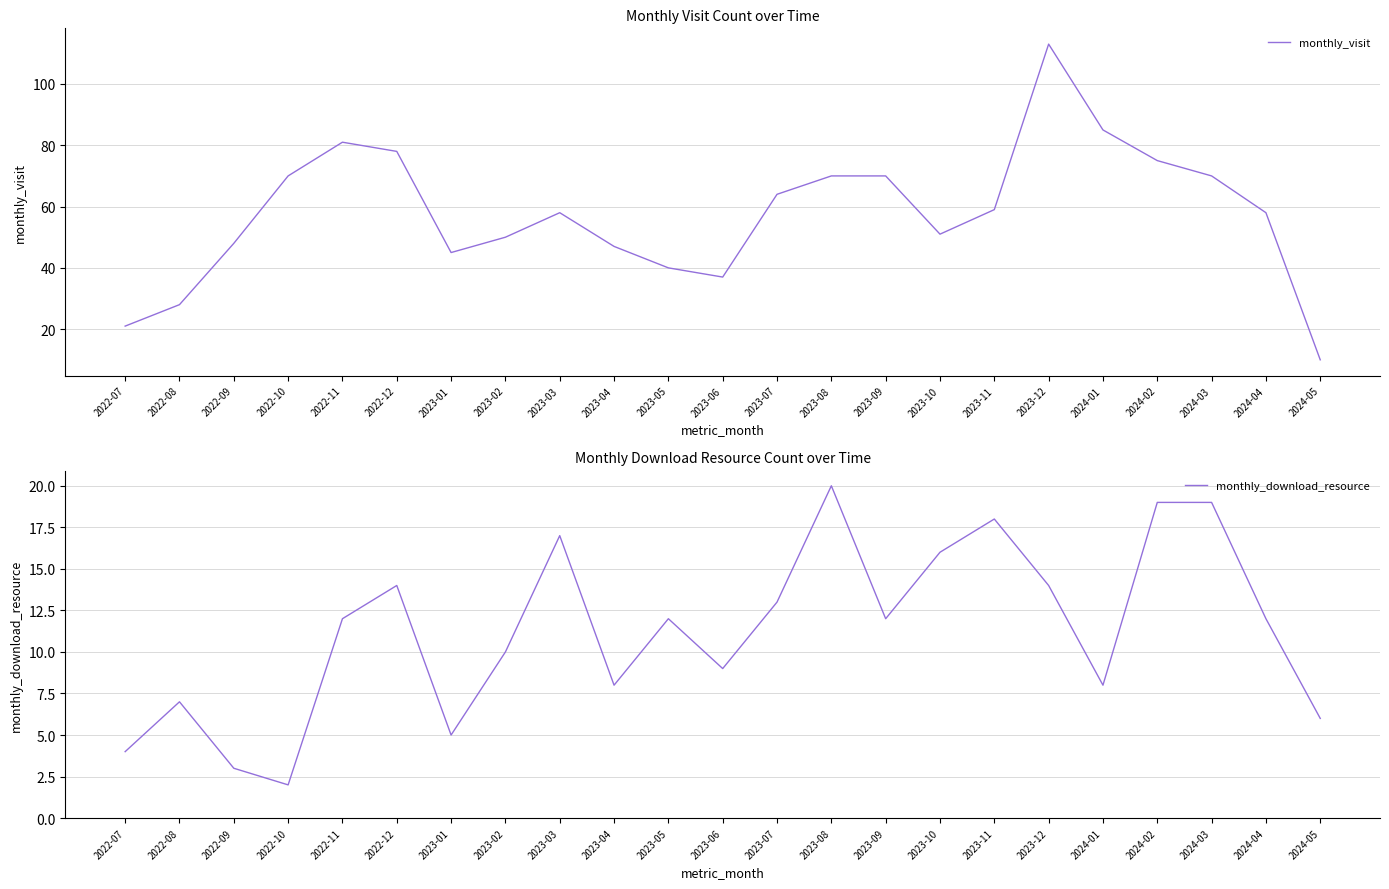

Reading right to left, extract all data points from this chart.

monthly_visit: 2024-05=10	2024-04=58	2024-03=70	2024-02=75	2024-01=85	2023-12=113	2023-11=59	2023-10=51	2023-09=70	2023-08=70	2023-07=64	2023-06=37	2023-05=40	2023-04=47	2023-03=58	2023-02=50	2023-01=45	2022-12=78	2022-11=81	2022-10=70	2022-09=48	2022-08=28	2022-07=21
monthly_download_resource: 2024-05=6	2024-04=12	2024-03=19	2024-02=19	2024-01=8	2023-12=14	2023-11=18	2023-10=16	2023-09=12	2023-08=20	2023-07=13	2023-06=9	2023-05=12	2023-04=8	2023-03=17	2023-02=10	2023-01=5	2022-12=14	2022-11=12	2022-10=2	2022-09=3	2022-08=7	2022-07=4